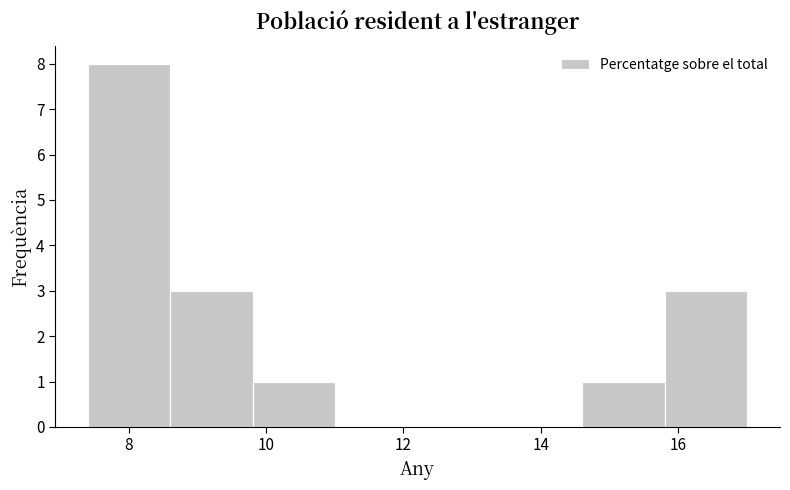

Over which range of the x-axis is the bar tallest?

7.4 to 8.6